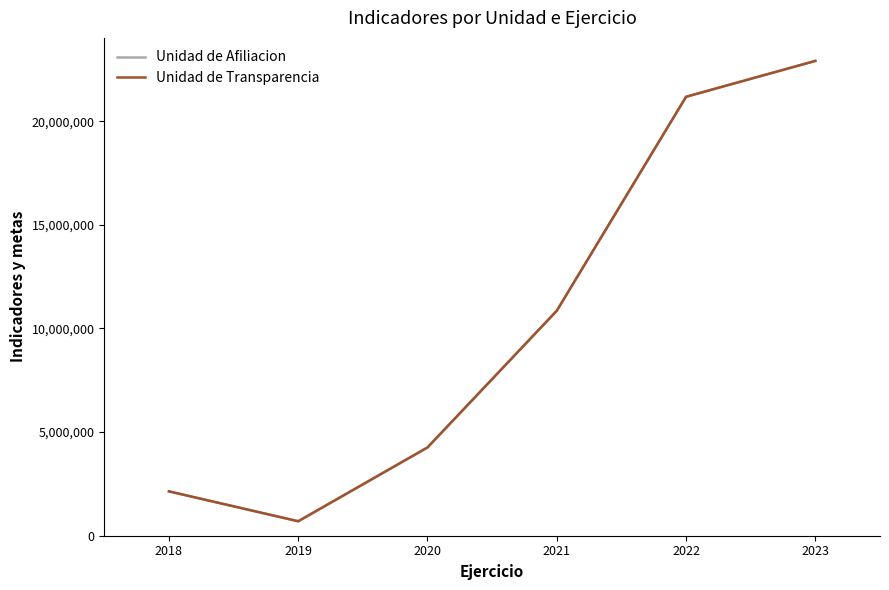

Reading left to right, list all the values displayed in this chart.

Unidad de Afiliacion: 2140641	697456	4258920	10856609	21182792	22913294
Unidad de Transparencia: 2140639	697454	4258921	10856610	21182793	22913292